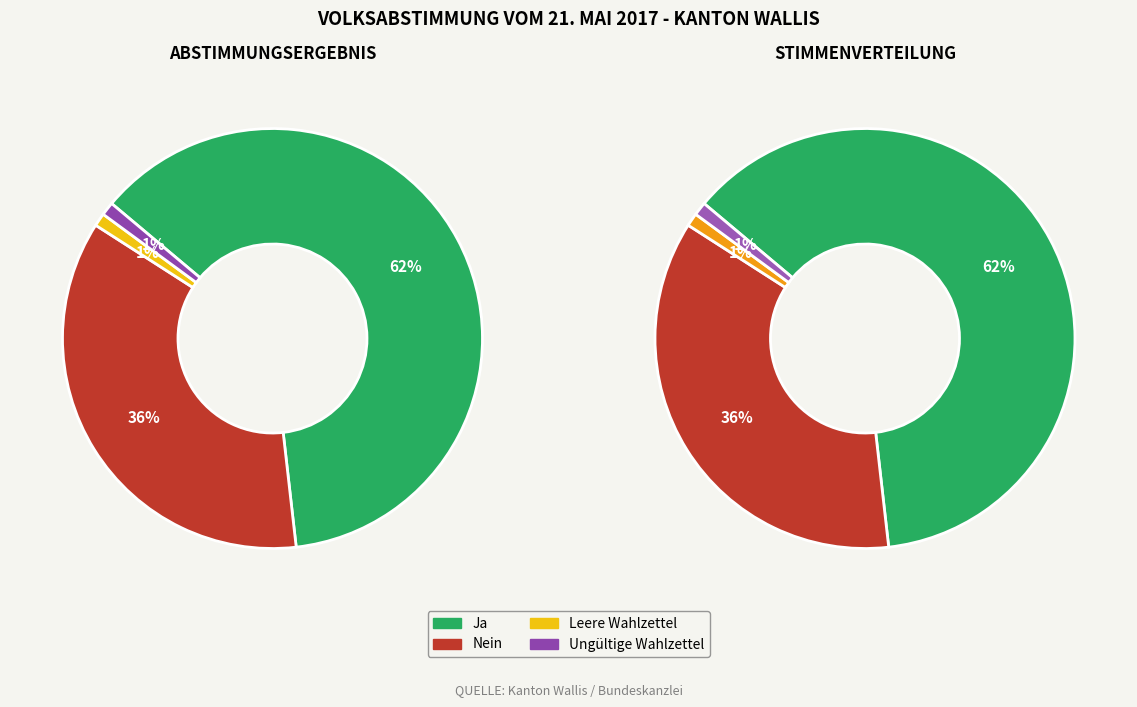

What is the largest slice in the pie chart?

Ja